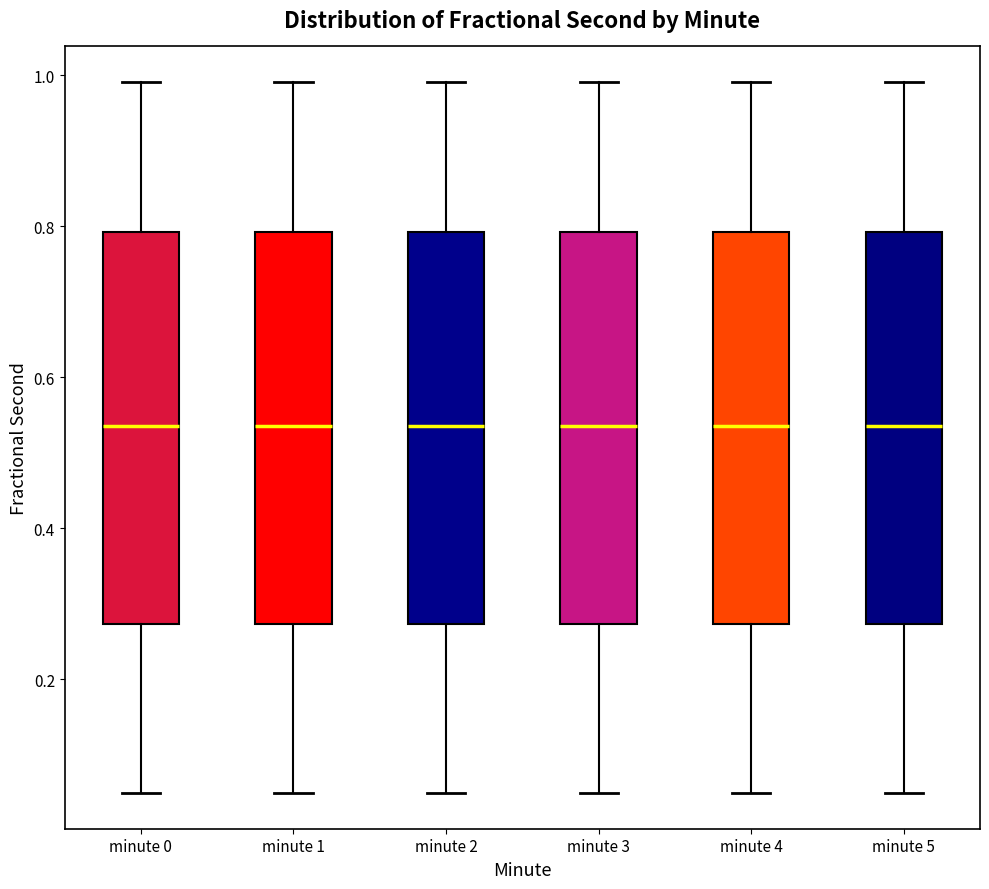

Where does the lower whisker of the box for minute 0 end on the y-axis? The values are not printed on the chart, so give them approximately, as read against the axis.

0.04